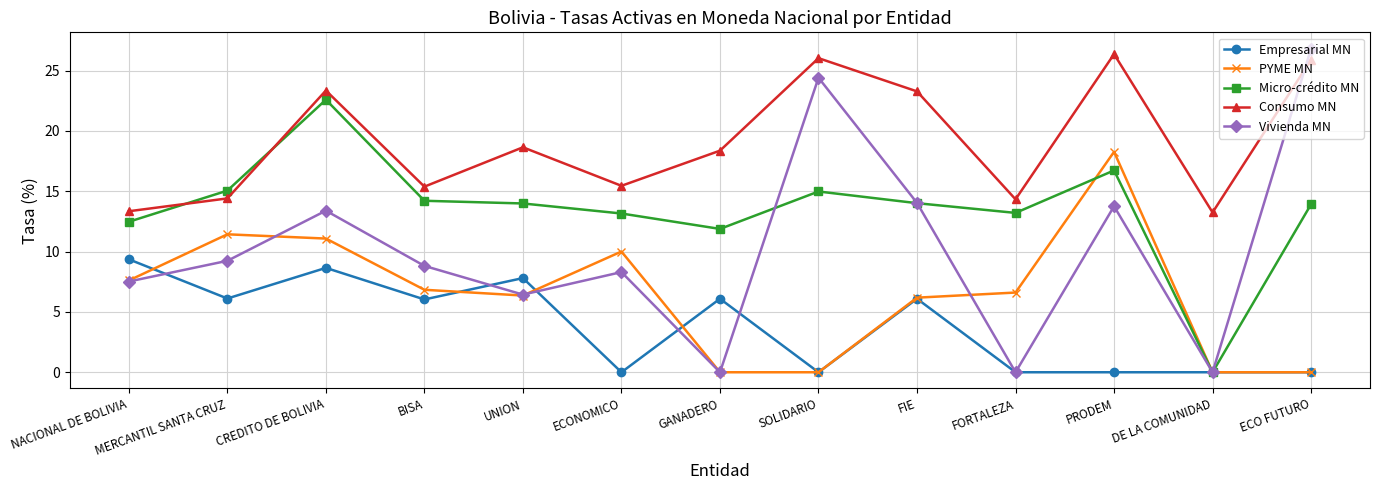

Which series has the largest total across all categories?

Consumo MN